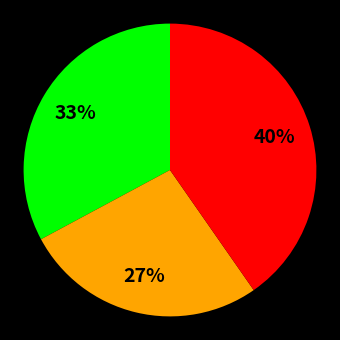

Does any single category account for the majority?

No